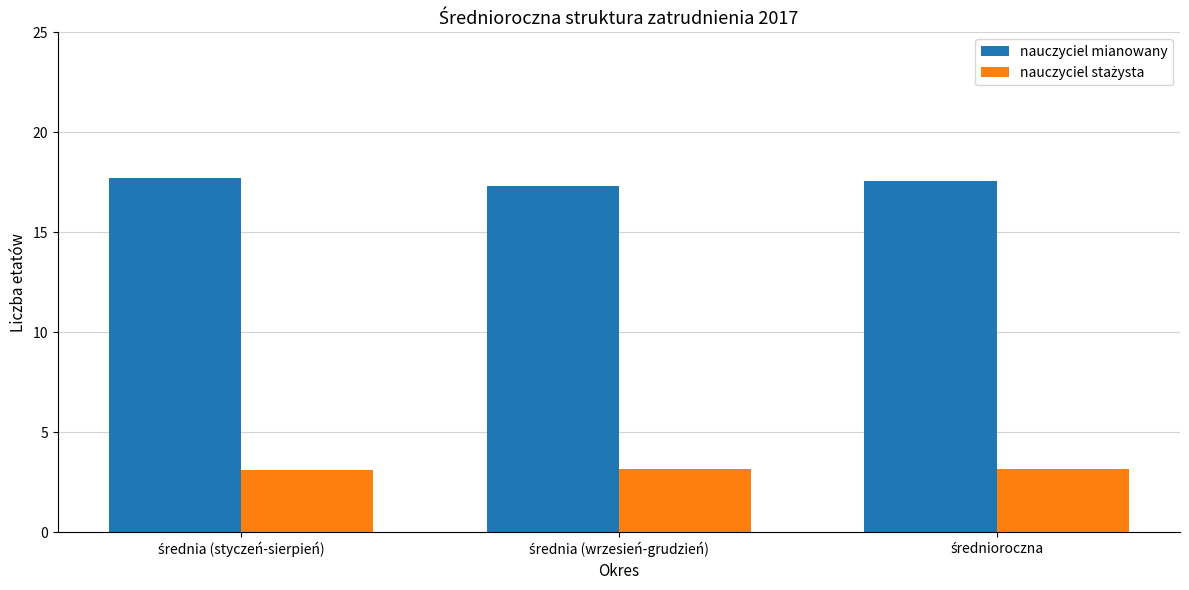

Count the nauczyciel mianowany values in the range 17 to 18.

3